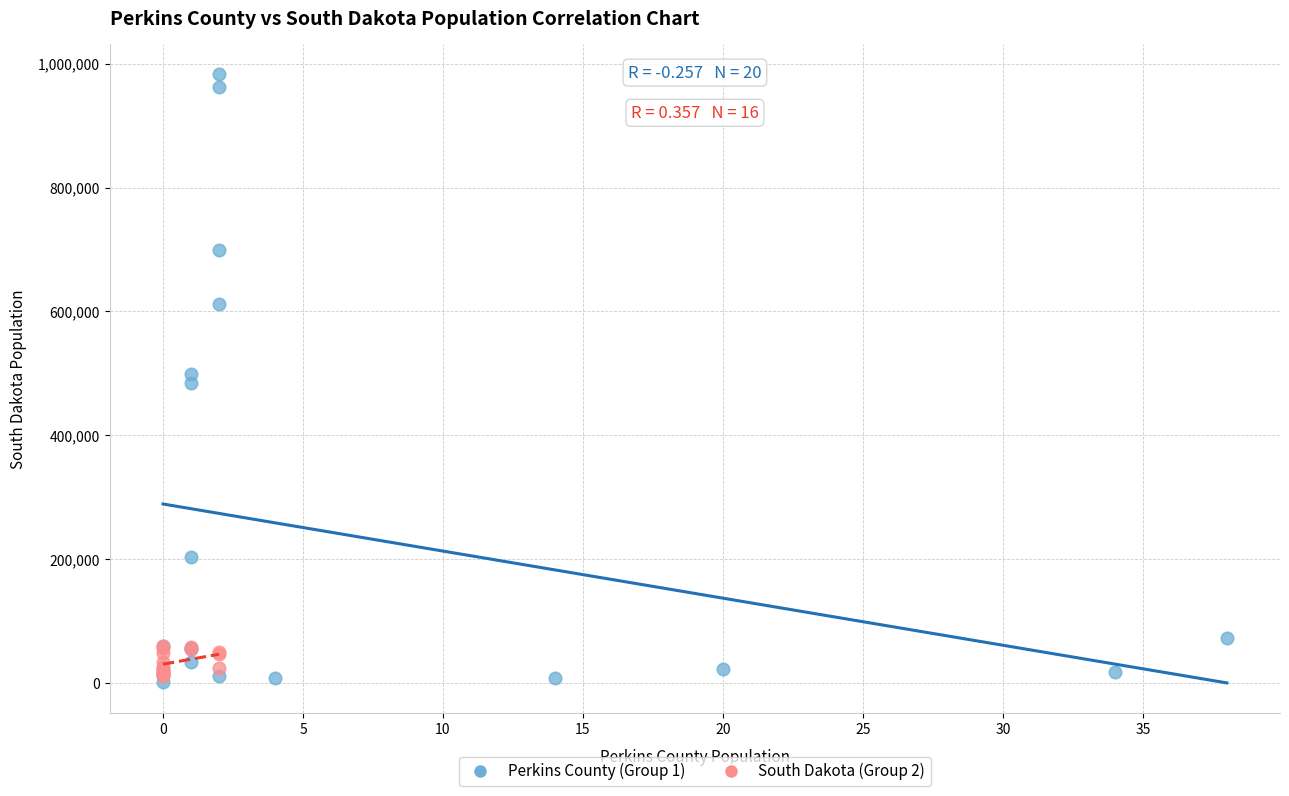

Which series contains the lowest Y value?

Perkins County (Group 1)